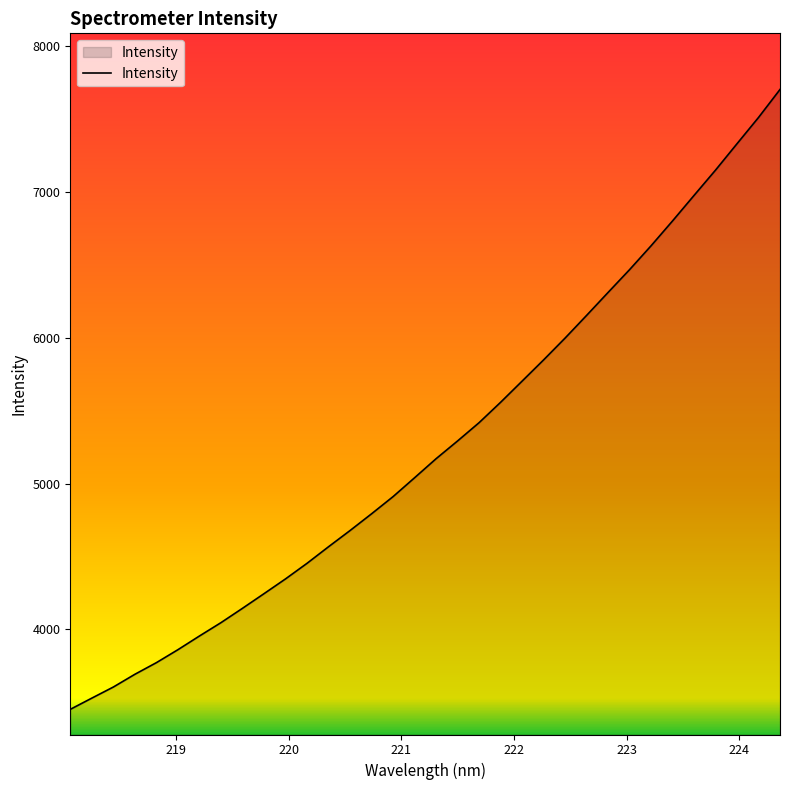

How many lines are shown in the chart?

1